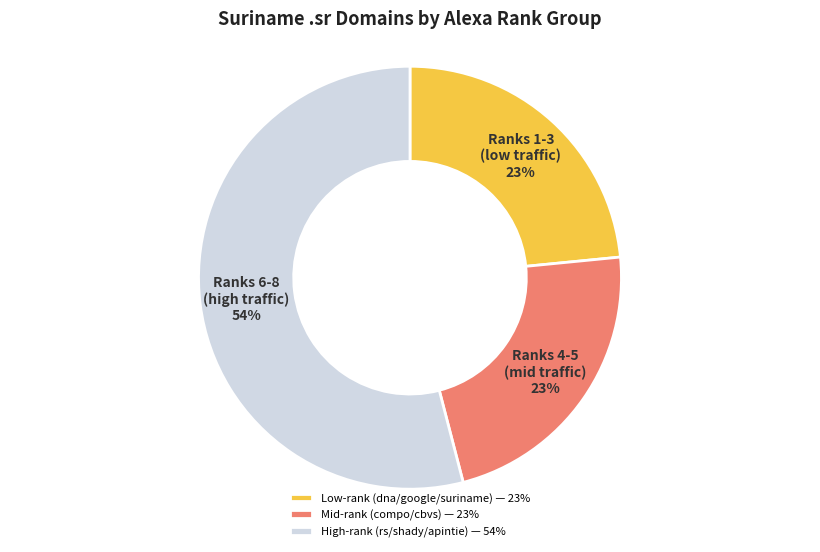

Which slice is the largest?

High-rank (rs/shady/apintie) — 54%